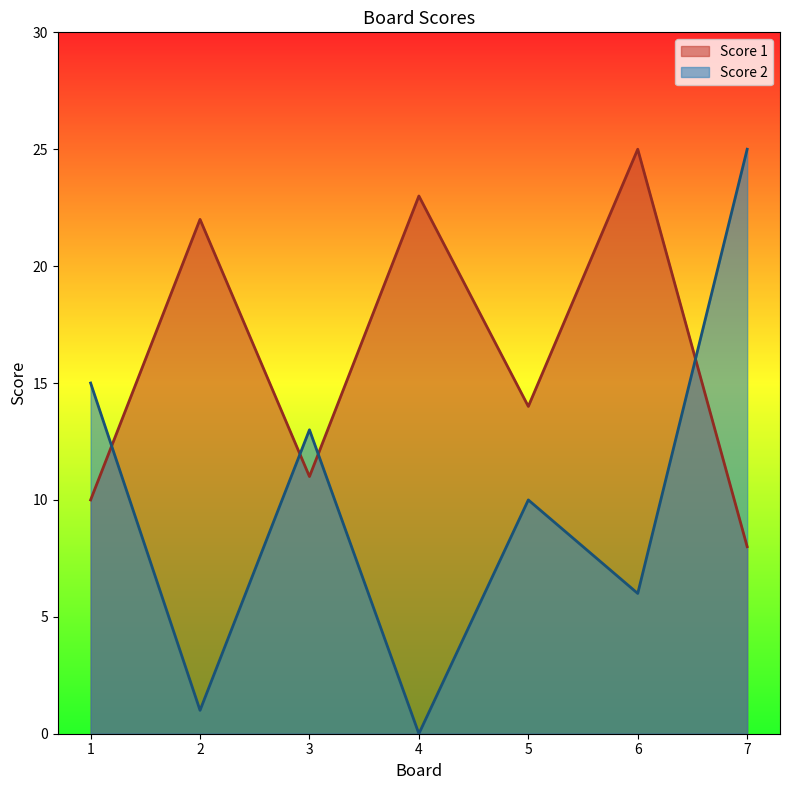

Rank the series by their average value, from highest to lowest.

Score 1, Score 2